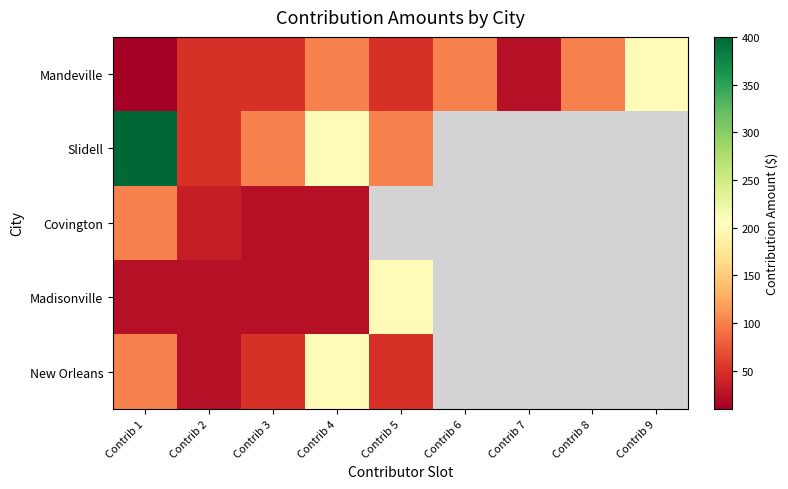

How many values in Covington are above zero?

4